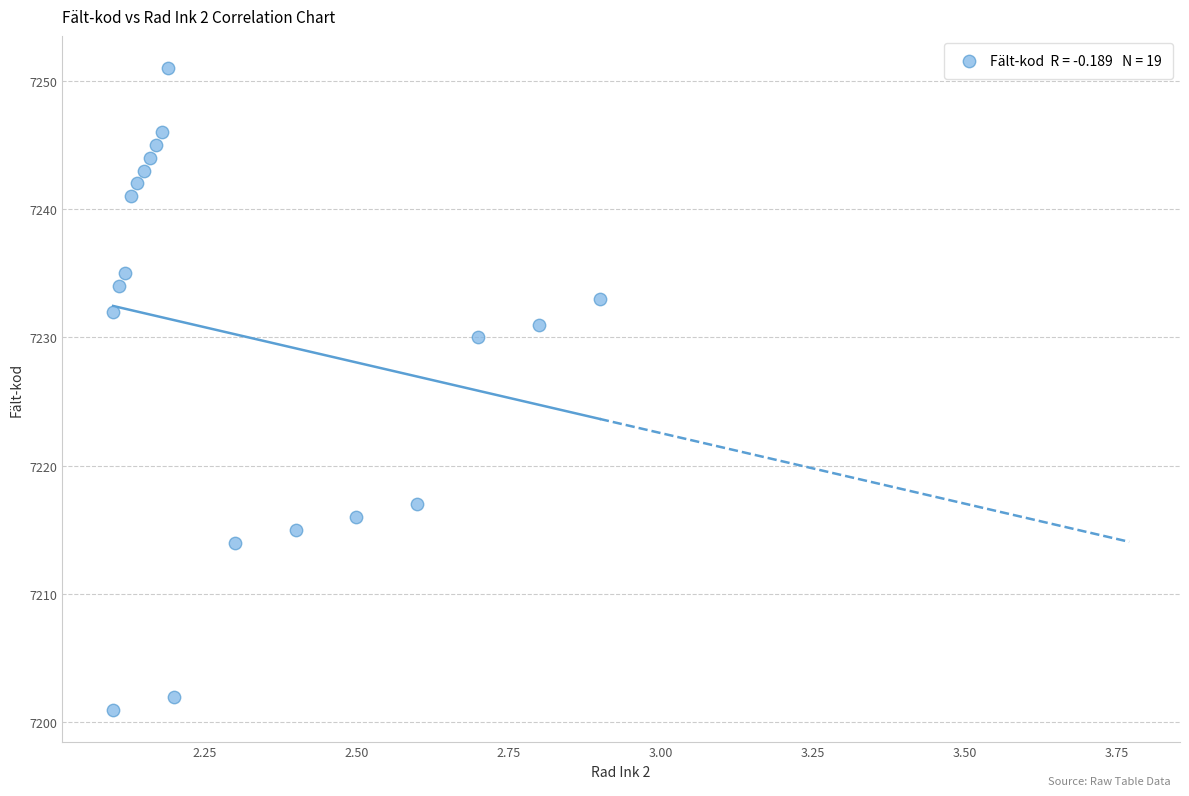

What Y value in the scatter plot is closest to 7226?

7230